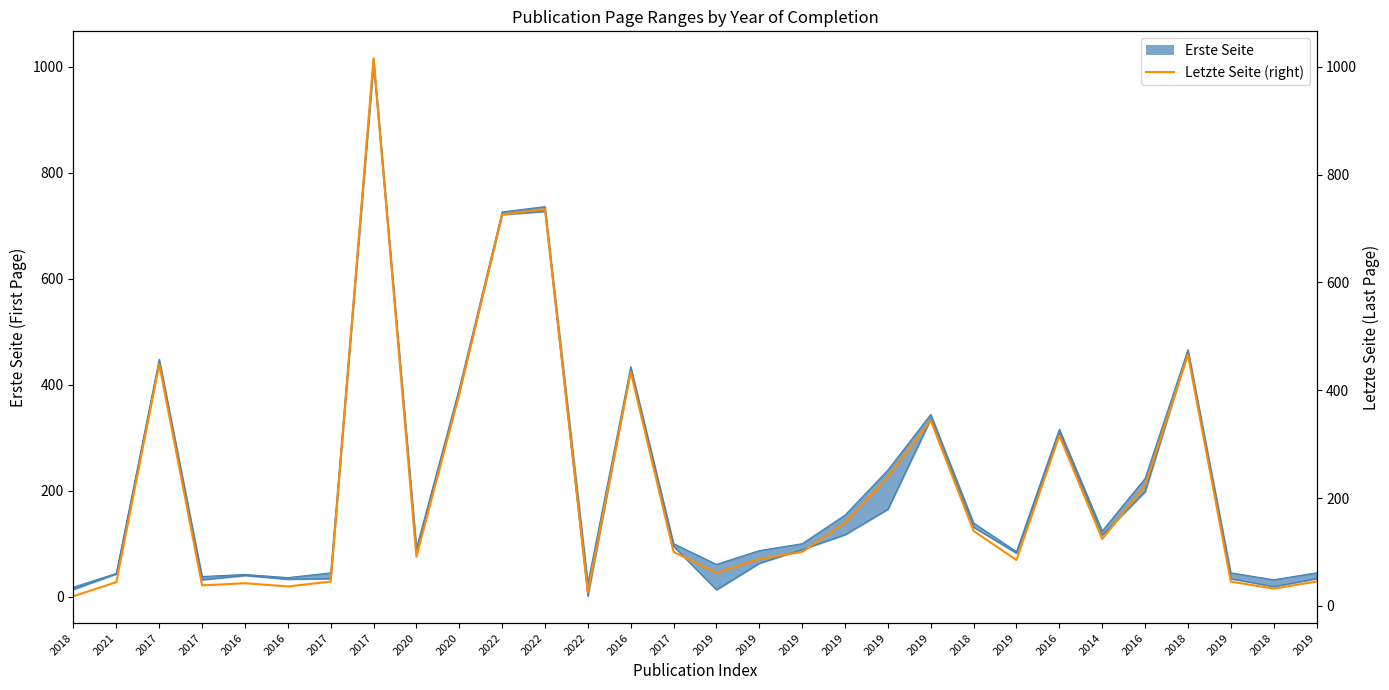

Is it true that the value at 2022 is 726?

True